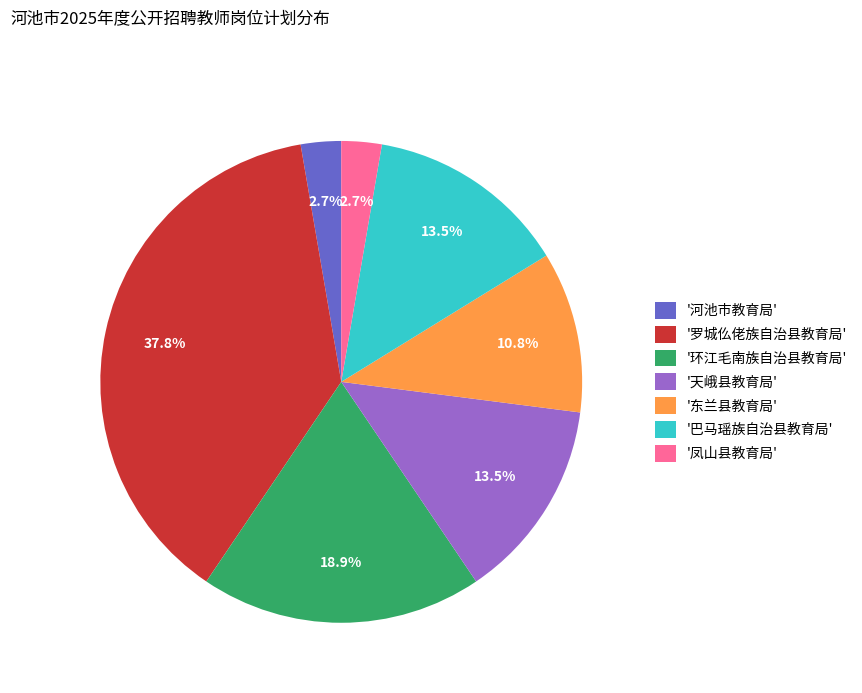

Combined, what portion of the pie is '凤山县教育局' and '天峨县教育局'?

16.2%